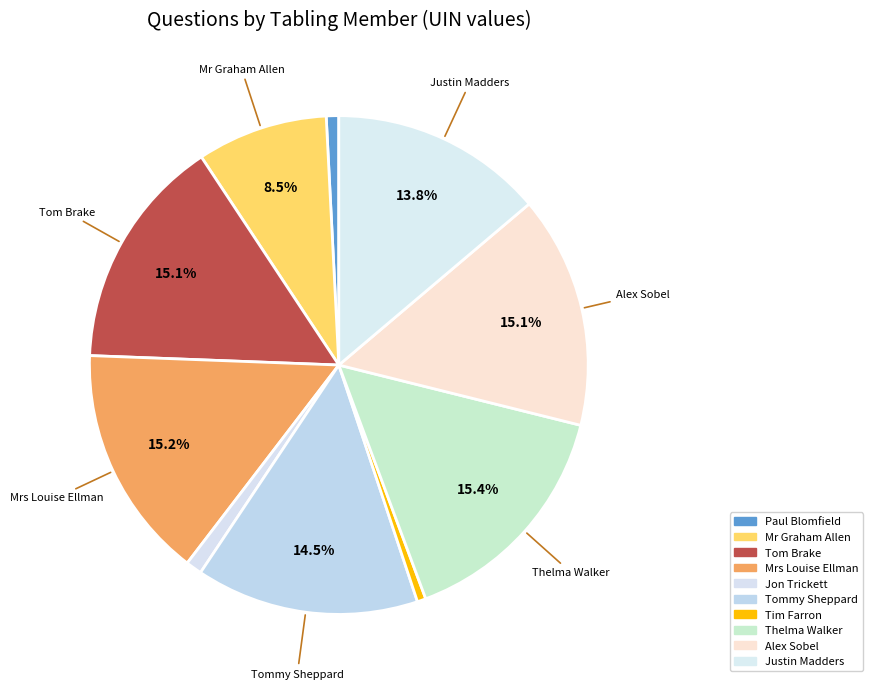

Count the number of slices in the pie.

10